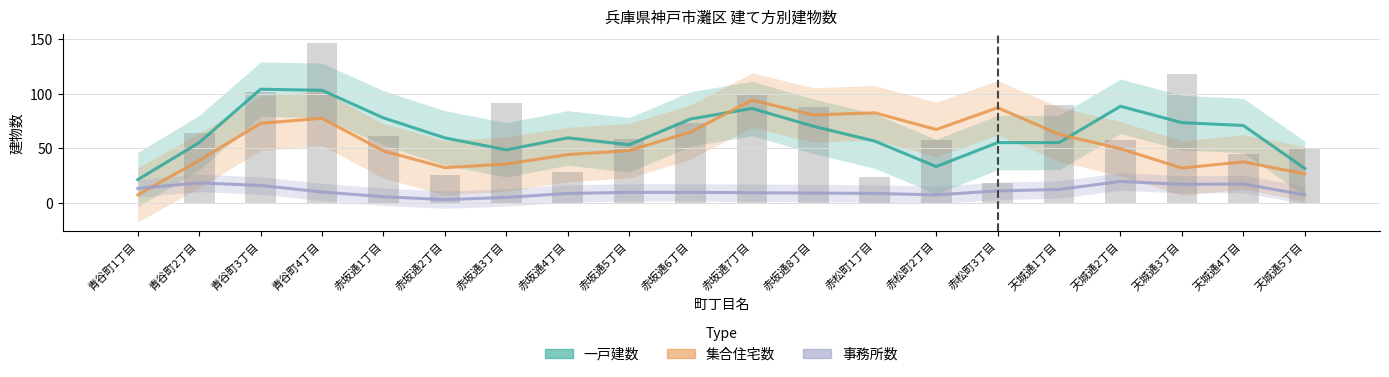

What is the label of the 19th bar from the left?

天城通4丁目